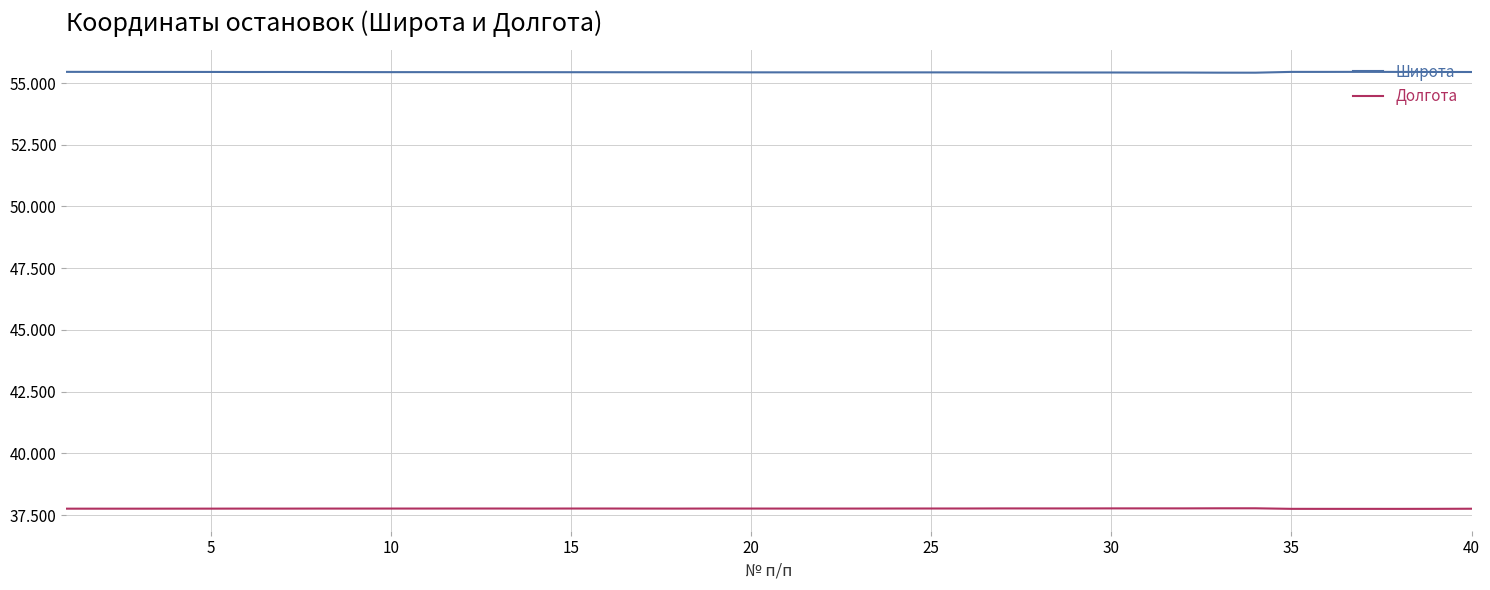

Rank the series by their maximum value, from lowest to highest.

Долгота, Широта